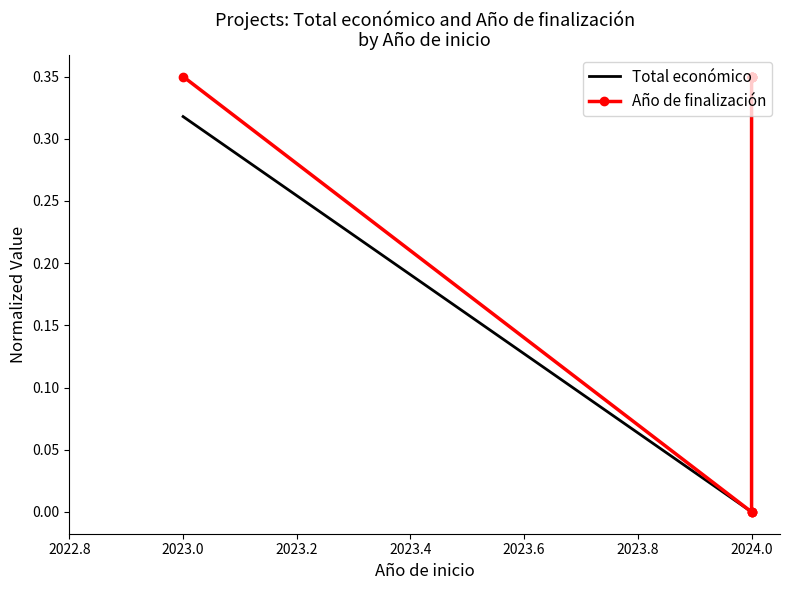

Is this an area chart (filled region under the line)?

No